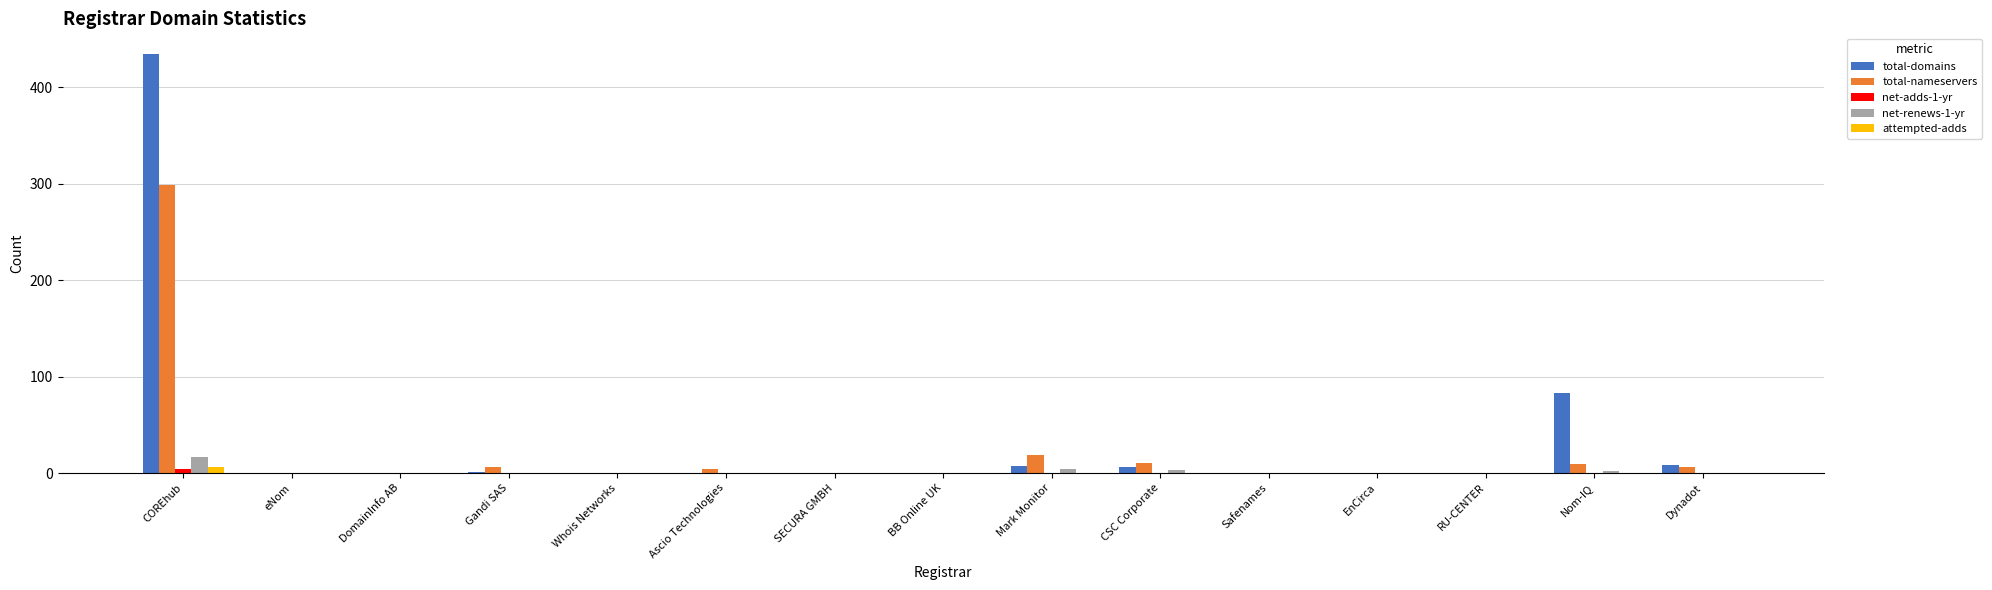

Are the bars grouped side by side (vs. stacked)?

Yes